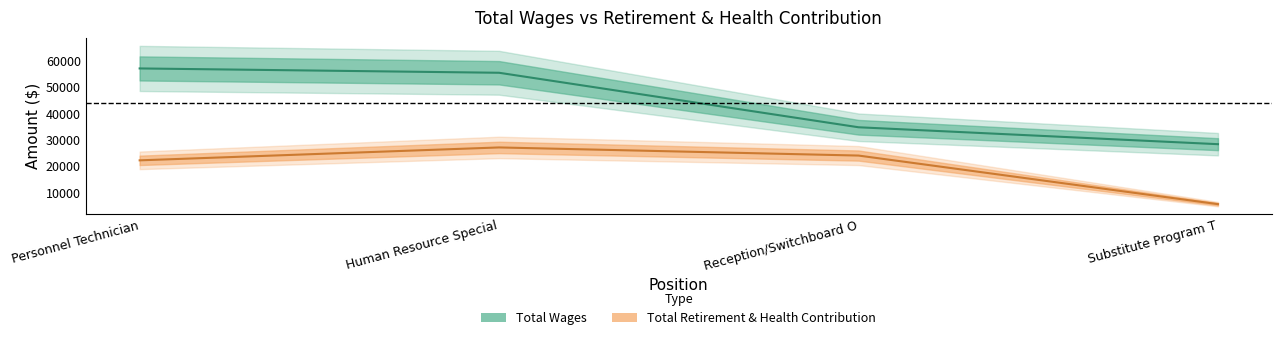

Is it true that Total Retirement & Health Contribution equals 7432 at Human Resource Special?

False